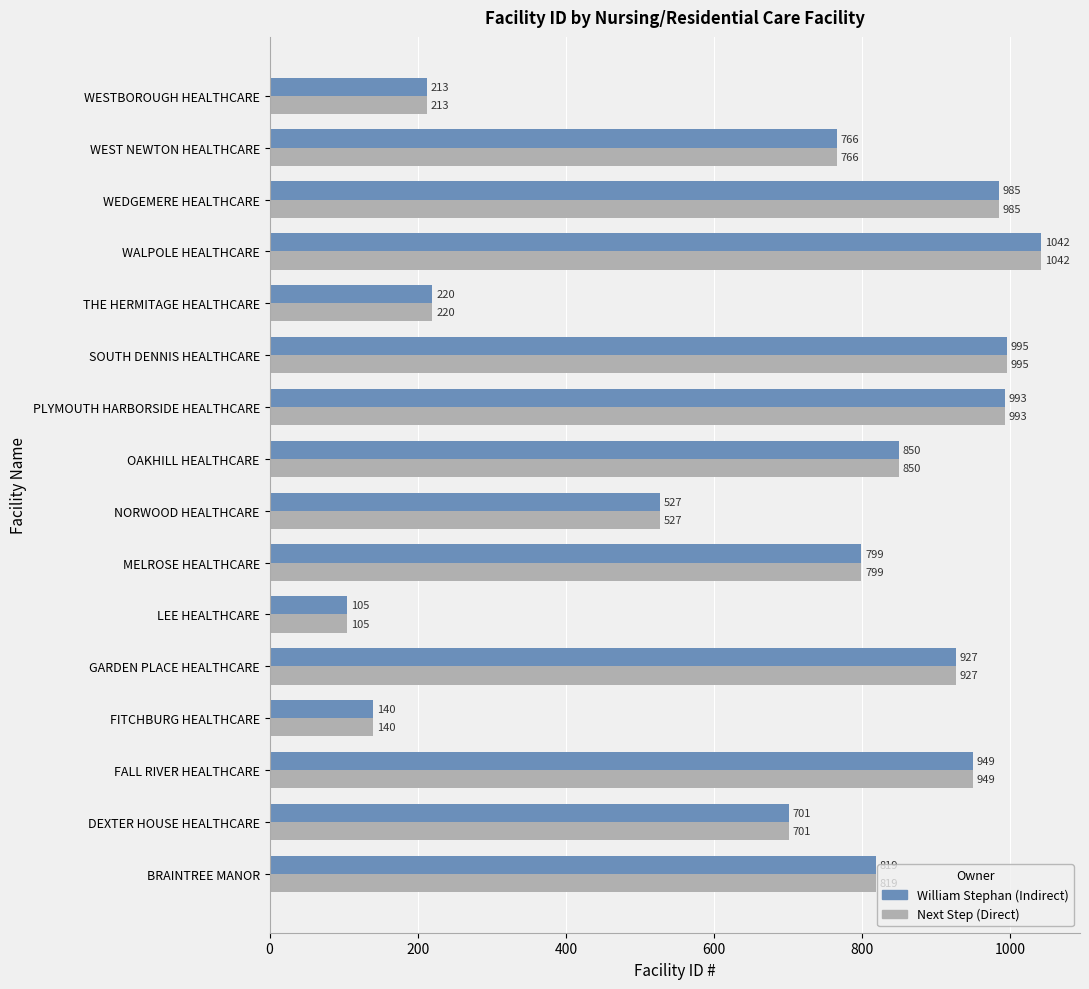

What is the sum of all Next Step (Direct) values?

11031